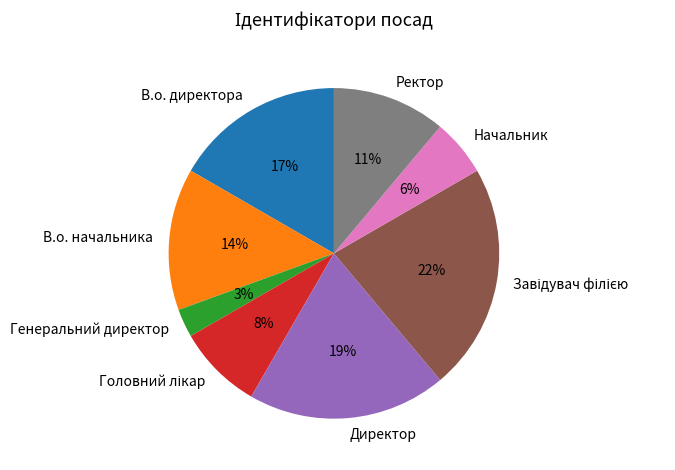

To the nearest percent, what is the average slice percentage?

12%